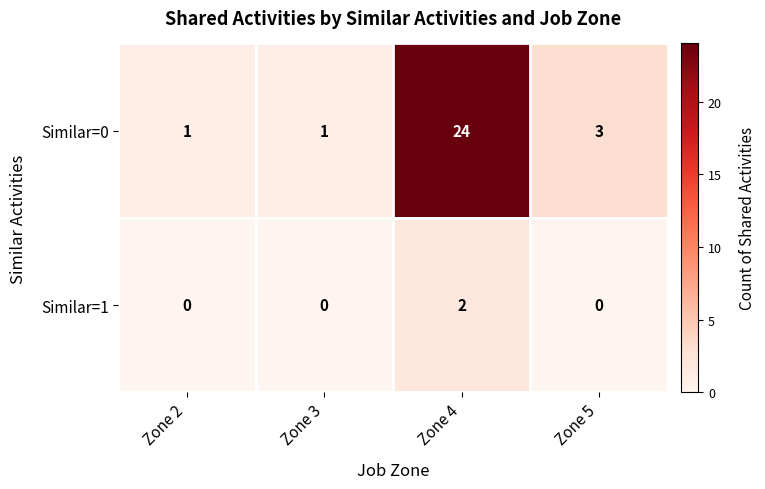

Count the number of categories in the chart.

4